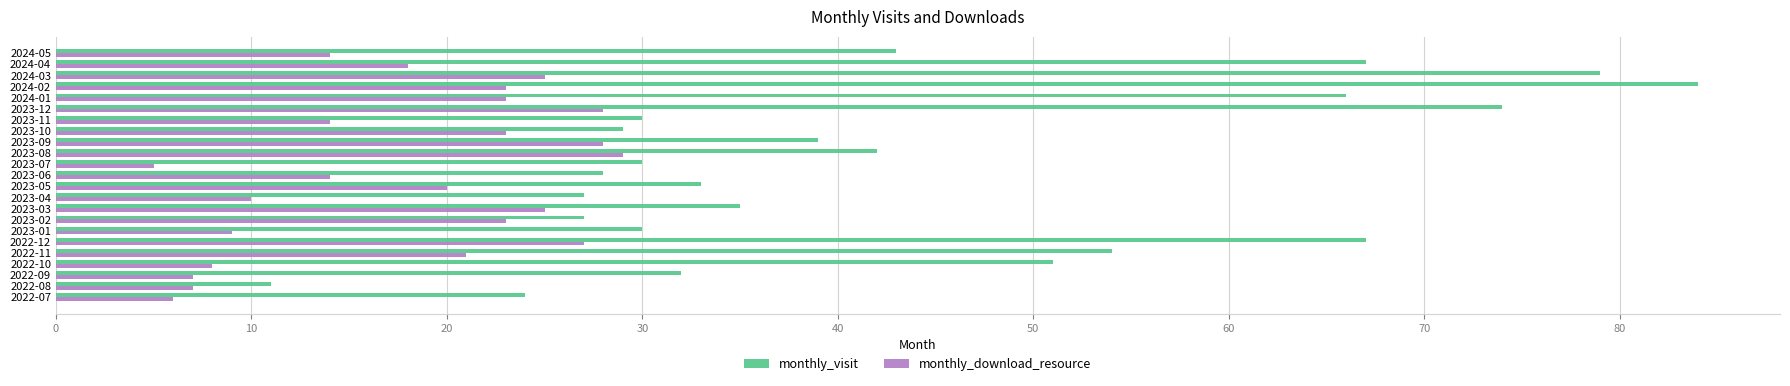

At how many categories does at least one series exceed 16?

22